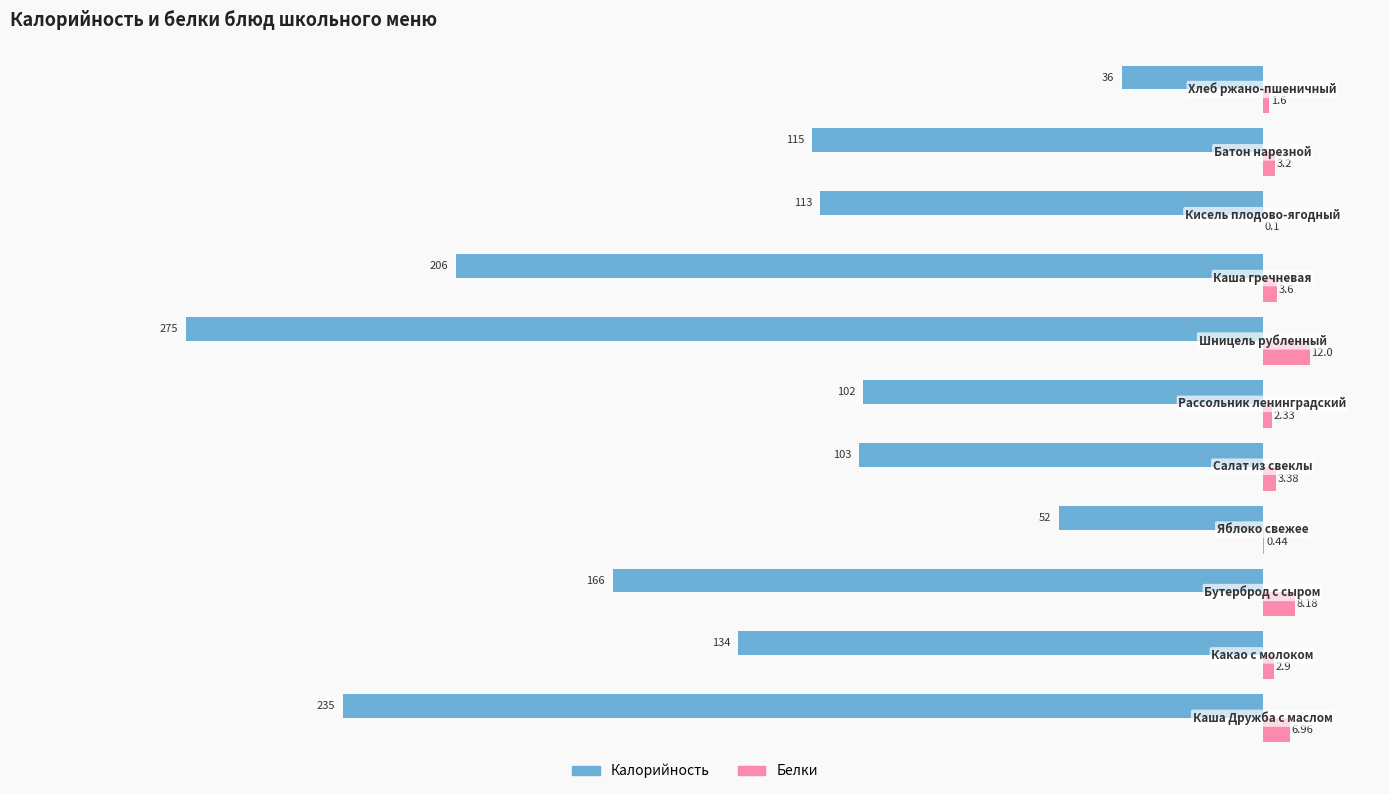

What is the sum of all Калорийность values?

-1537.0